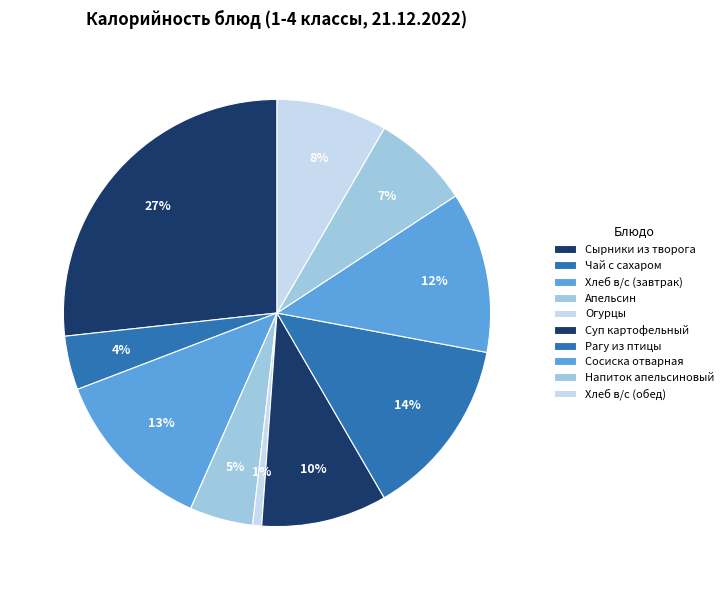

Does Напиток апельсиновый account for over 50% of the chart?

No